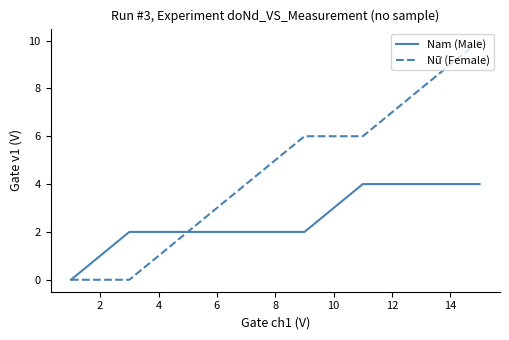

What is the highest value of the Nam (Male) series?

4